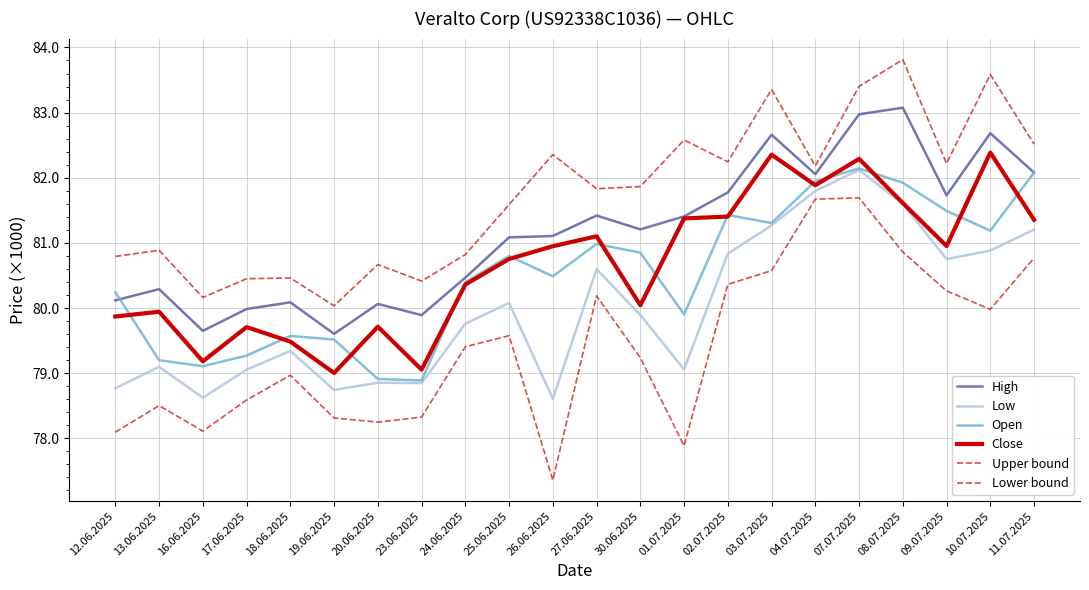

What is the total value across all series at 18.06.2025?

477917.0